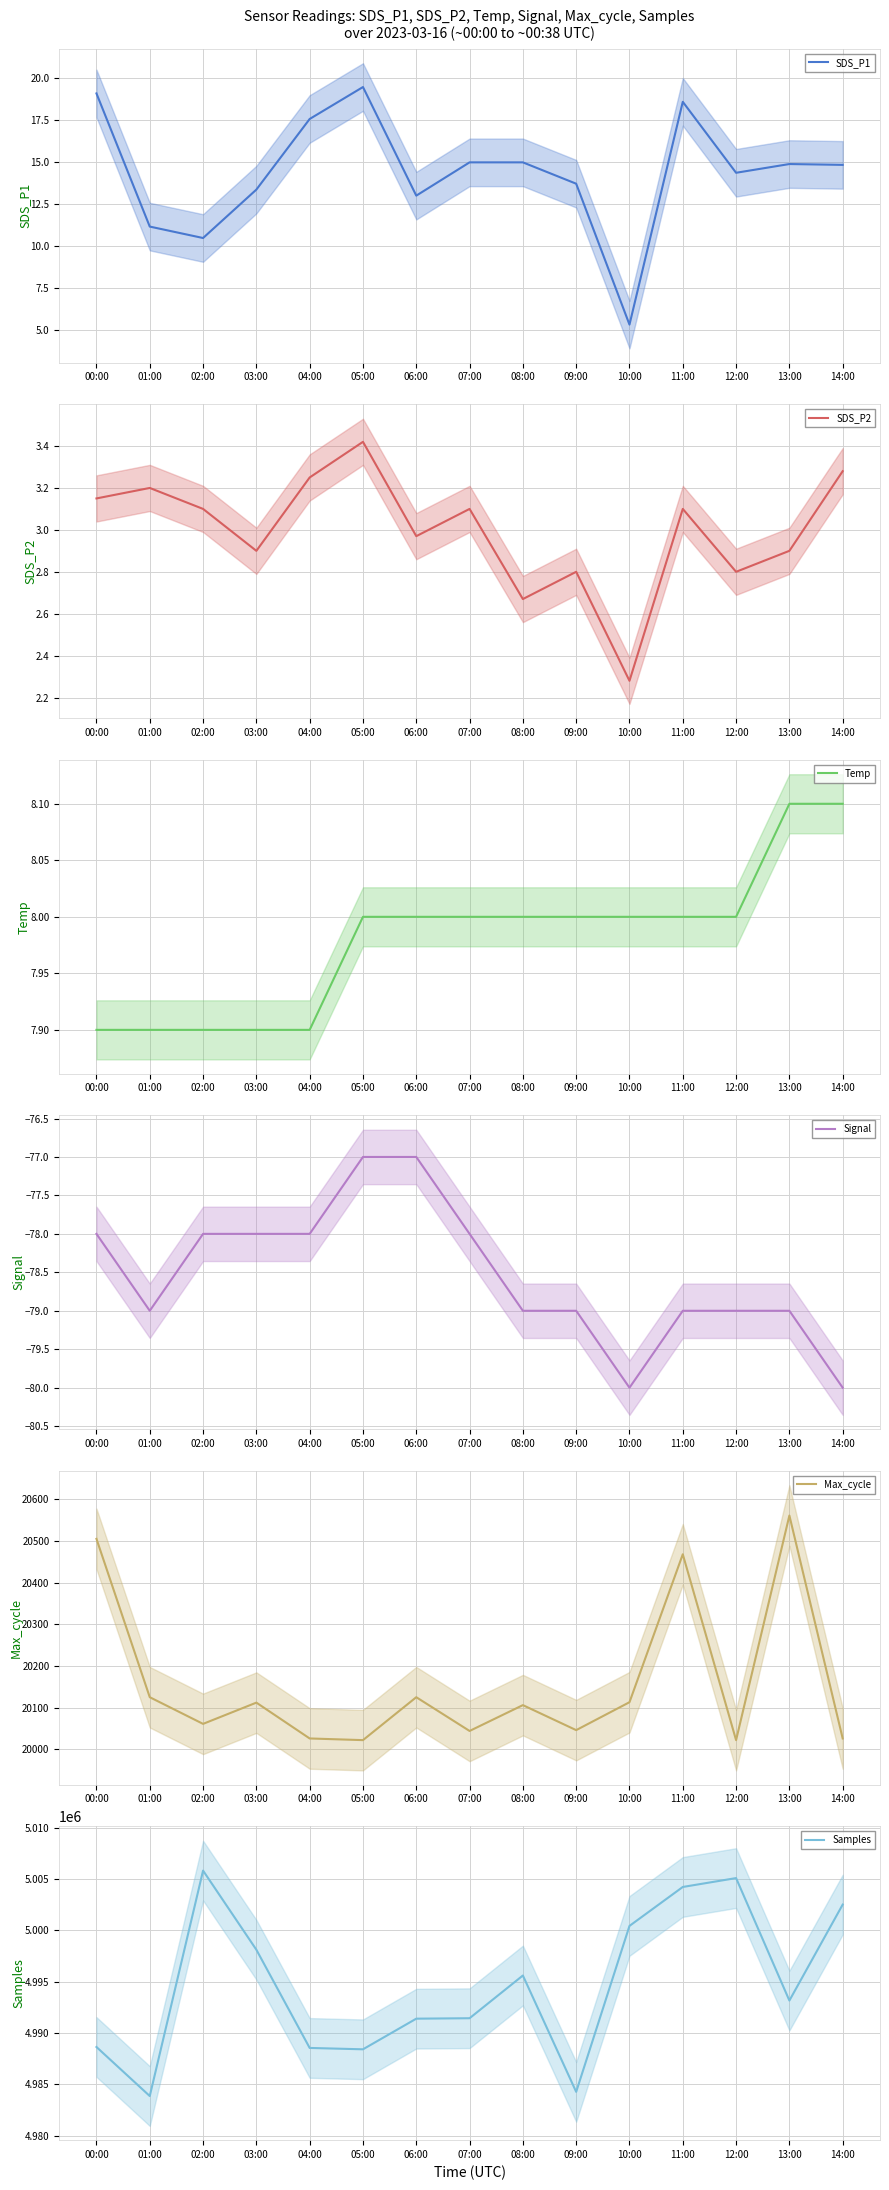

Reading right to left, list all the values displayed in this chart.

SDS_P1: 14.8	14.9	14.4	18.6	5.3	13.7	15.0	15.0	13.0	19.5	17.6	13.4	10.5	11.2	19.1
SDS_P2: 3.3	2.9	2.8	3.1	2.3	2.8	2.7	3.1	3.0	3.4	3.2	2.9	3.1	3.2	3.1
Temp: 8.1	8.1	8.0	8.0	8.0	8.0	8.0	8.0	8.0	8.0	7.9	7.9	7.9	7.9	7.9
Signal: -80.0	-79.0	-79.0	-79.0	-80.0	-79.0	-79.0	-78.0	-77.0	-77.0	-78.0	-78.0	-78.0	-79.0	-78.0
Max_cycle: 20026.0	20561.0	20022.0	20468.0	20113.0	20046.0	20106.0	20044.0	20125.0	20022.0	20026.0	20112.0	20061.0	20125.0	20505.0
Samples: 5002509.0	4993154.0	5005091.0	5004225.0	5000430.0	4984257.0	4995597.0	4991432.0	4991389.0	4988403.0	4988536.0	4998108.0	5005820.0	4983848.0	4988629.0